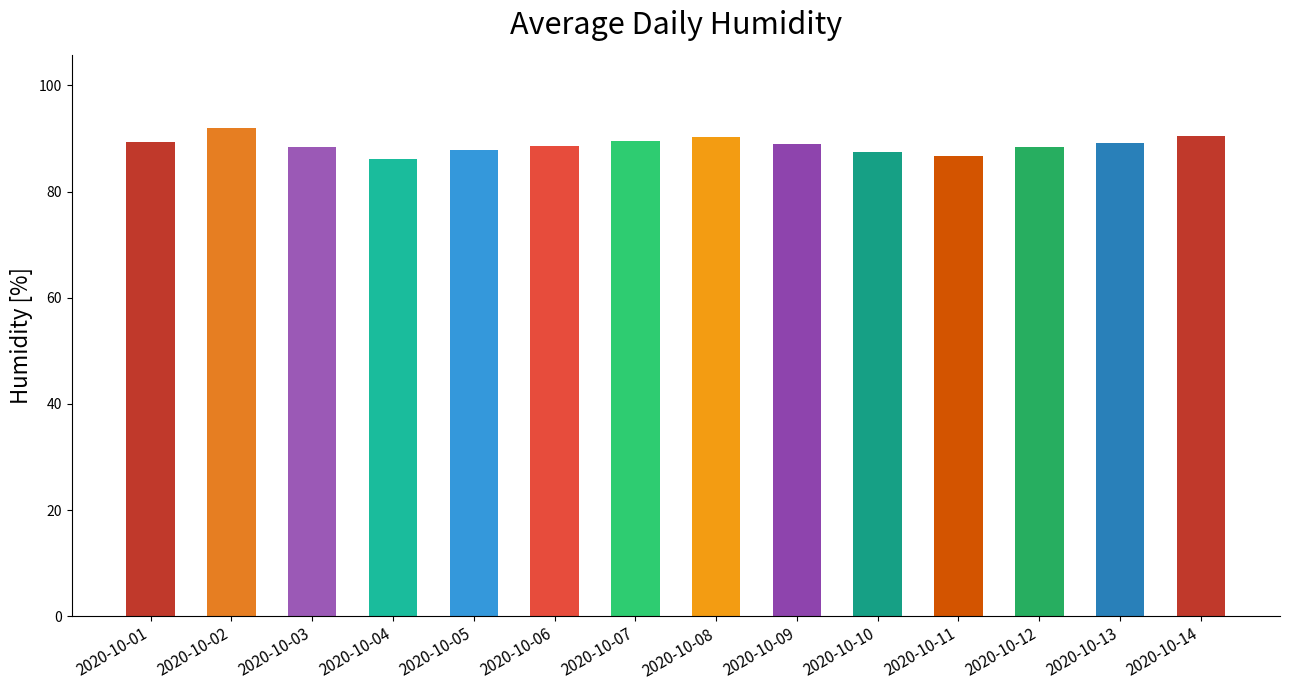

Approximately how many times larger is the value at 2020-10-05 compared to 2020-10-09?

1.0